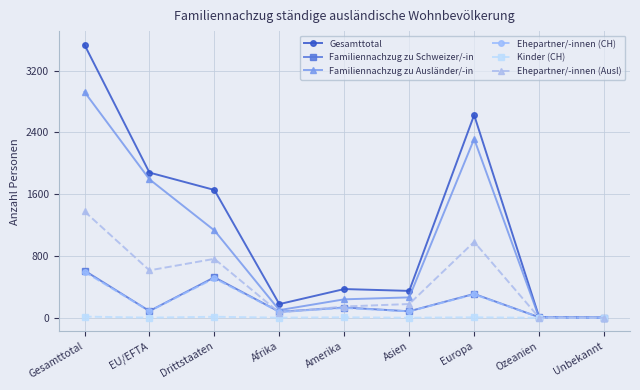

How many lines are shown in the chart?

6